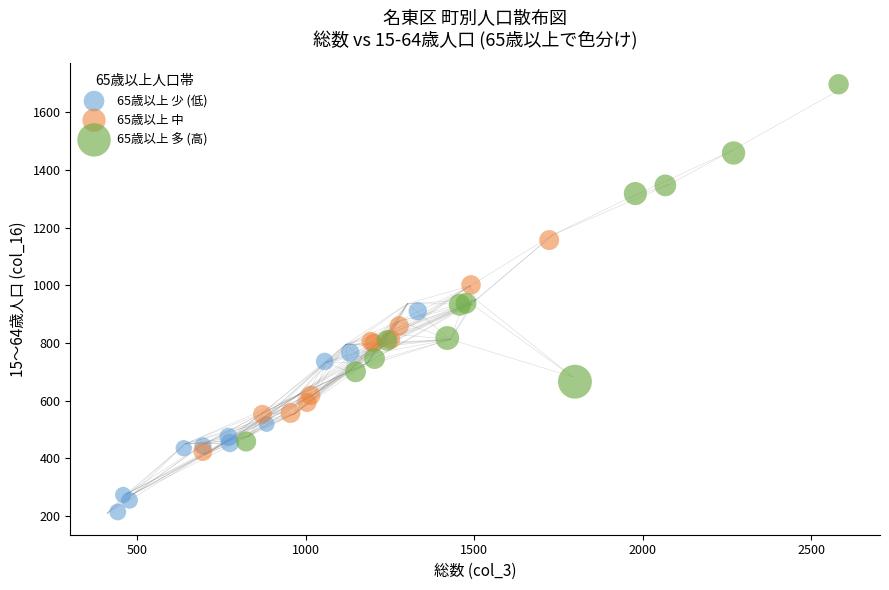

Which series reaches the maximum Y coordinate?

65歳以上 多 (高)